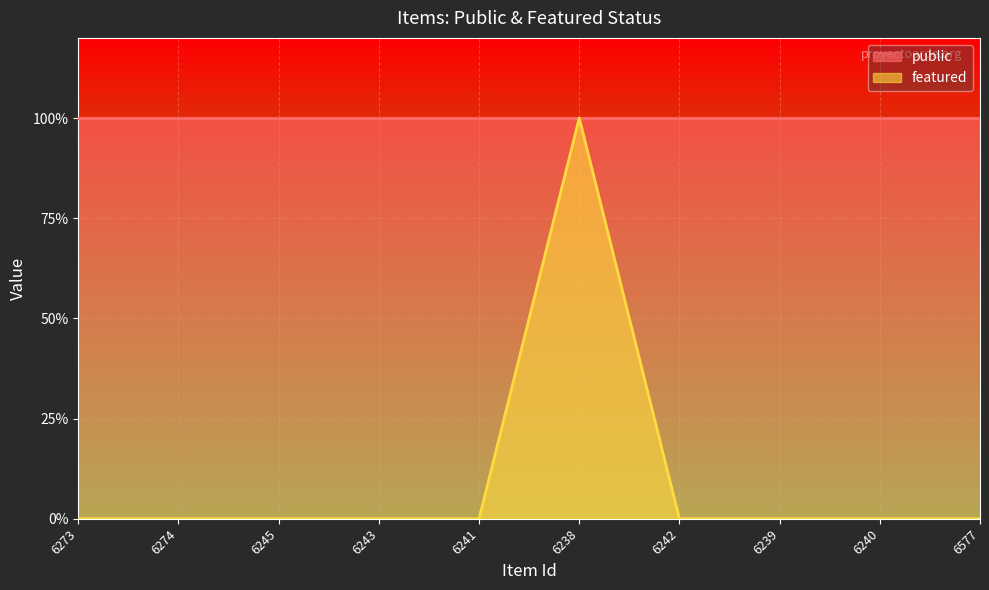

Which label corresponds to the smallest value in the chart?

6273